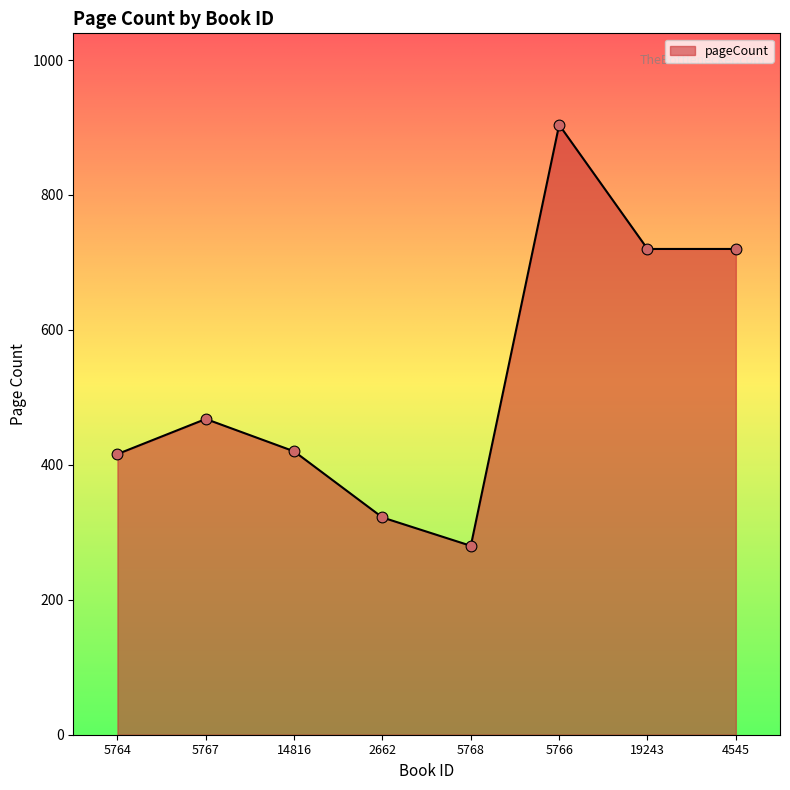

What is the ratio of the value at 14816 to the value at 2662?

1.3